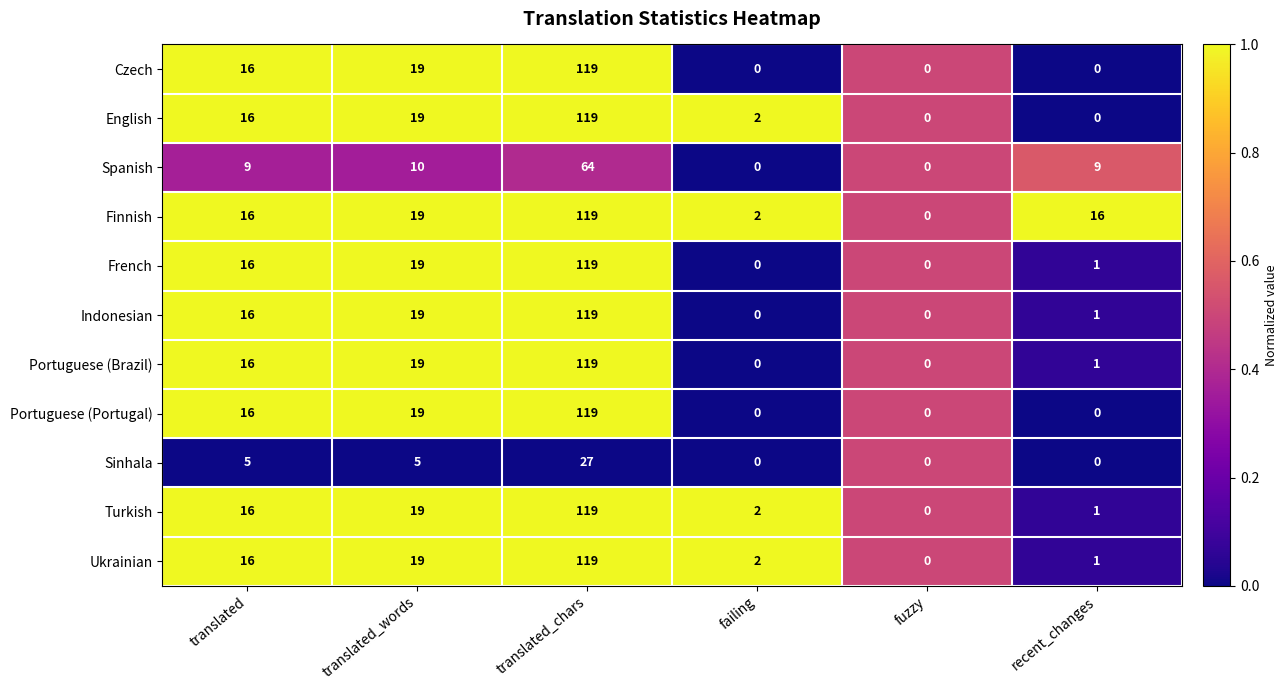

How many data points does each series have?

6